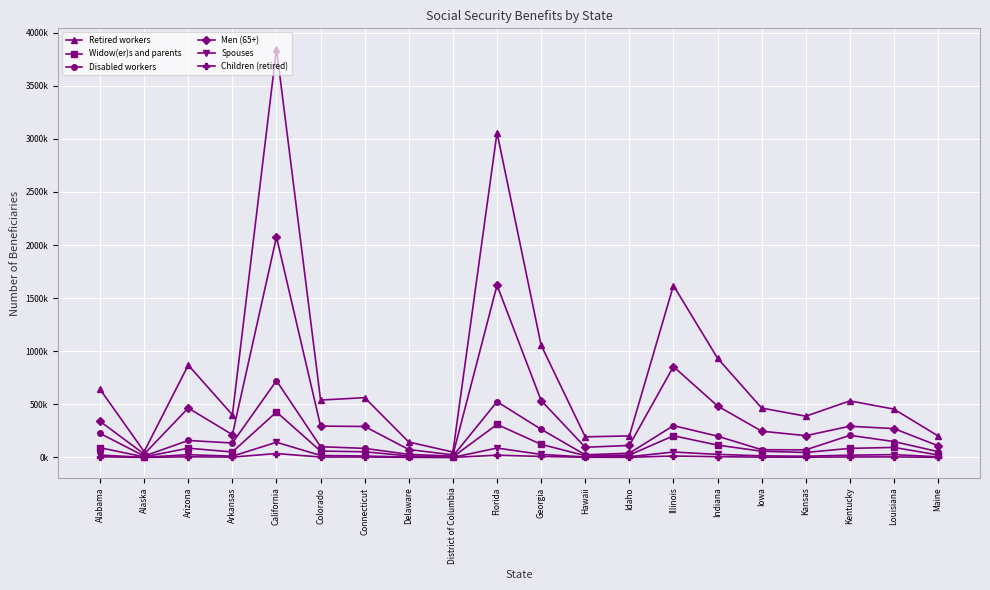

Which series has the largest total across all categories?

Retired workers